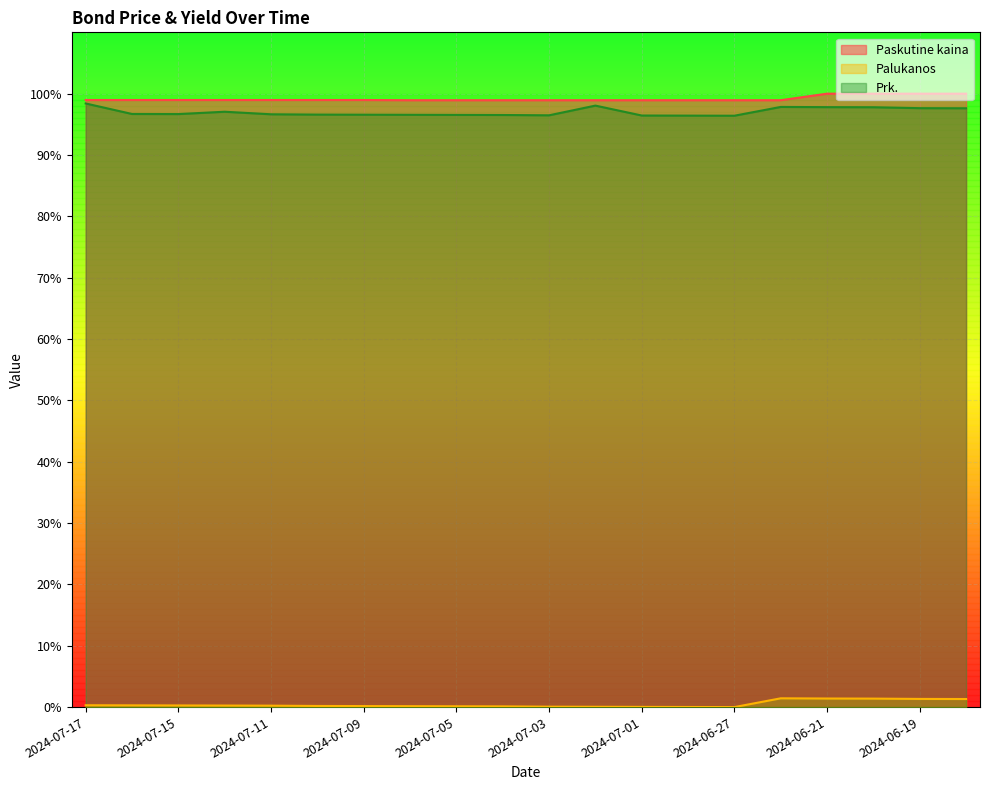

What is the spread (max minus min) of values at 2024-06-18?

98.7